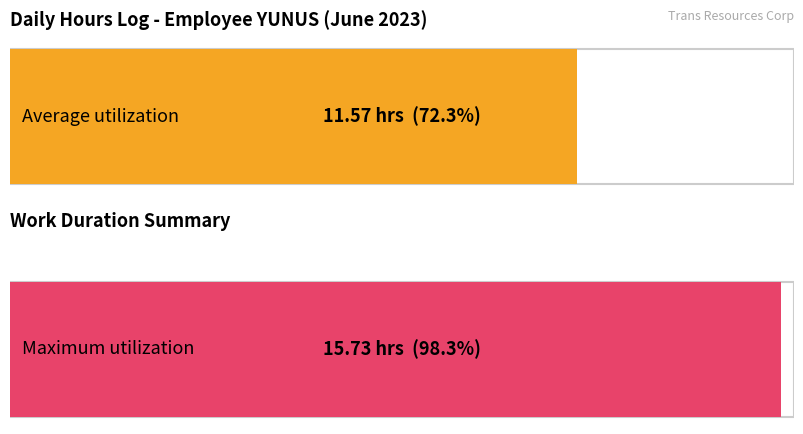

What is the highest value of the Low (hours worked) series?

15.7